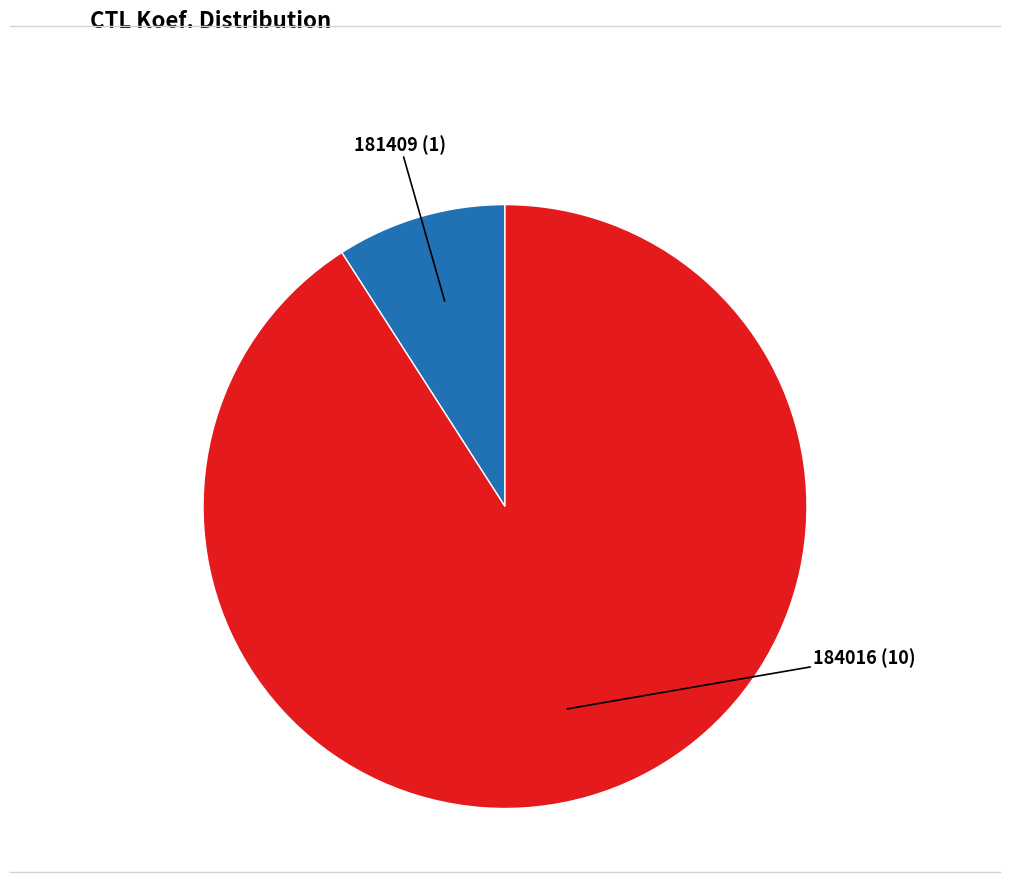

Does any single category account for the majority?

Yes